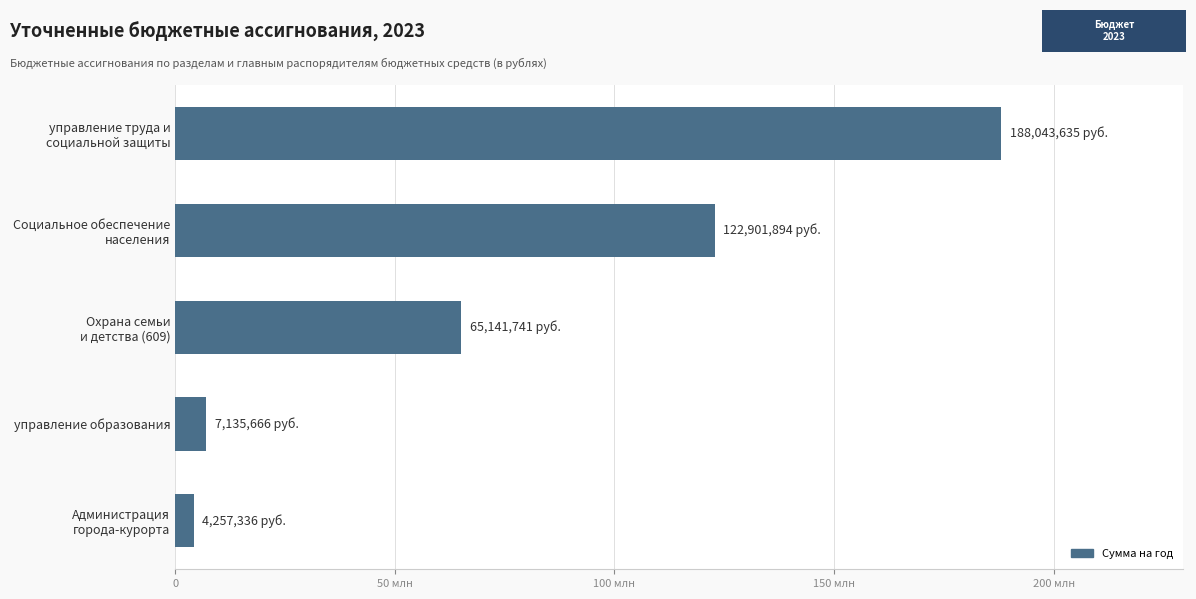

Rank the categories by value from lowest to highest.

Администрация
города-курорта, управление образования, Охрана семьи
и детства (609), Социальное обеспечение
населения, управление труда и
социальной защиты